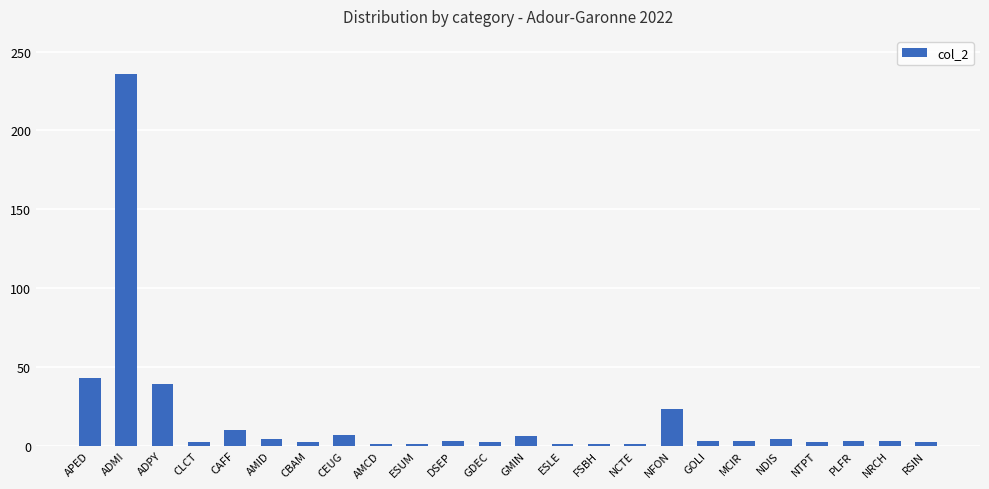

Count the number of data series in this chart.

1